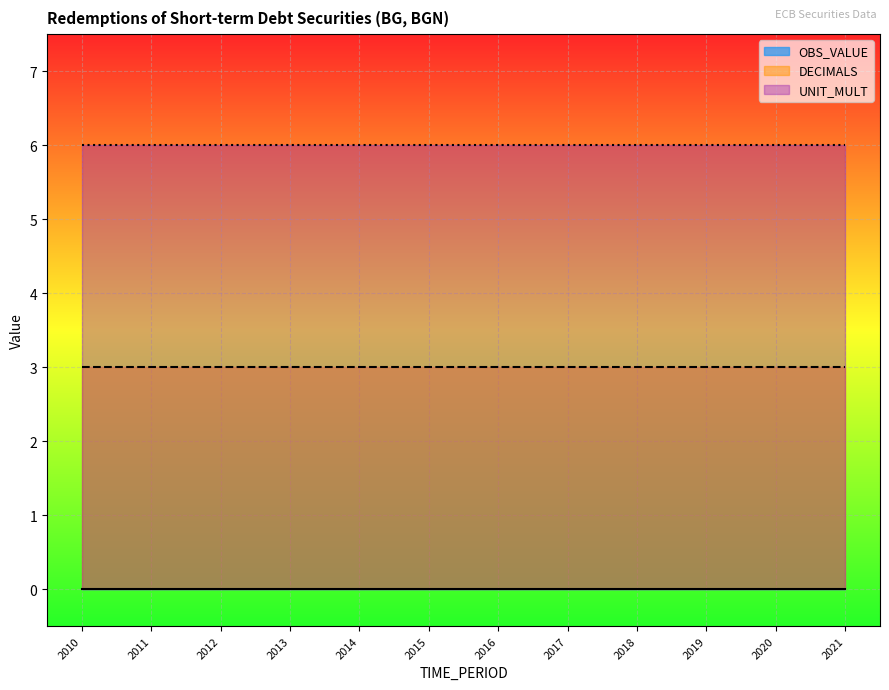

Which series changed the most between 2019 and 2020?

OBS_VALUE